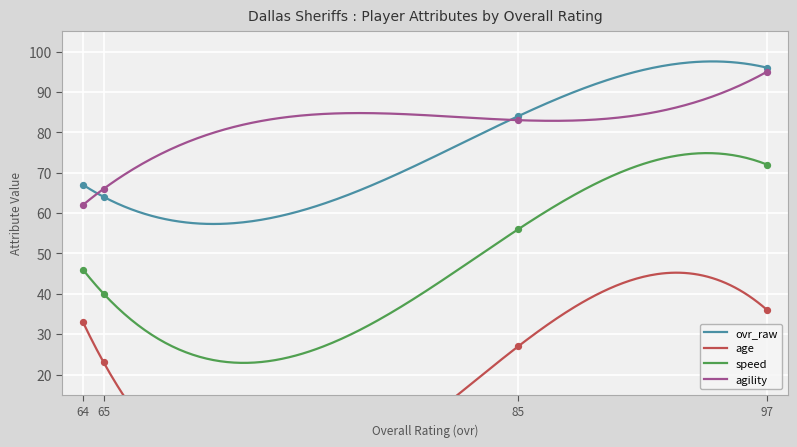

At how many categories does at least one series exceed 45?

4